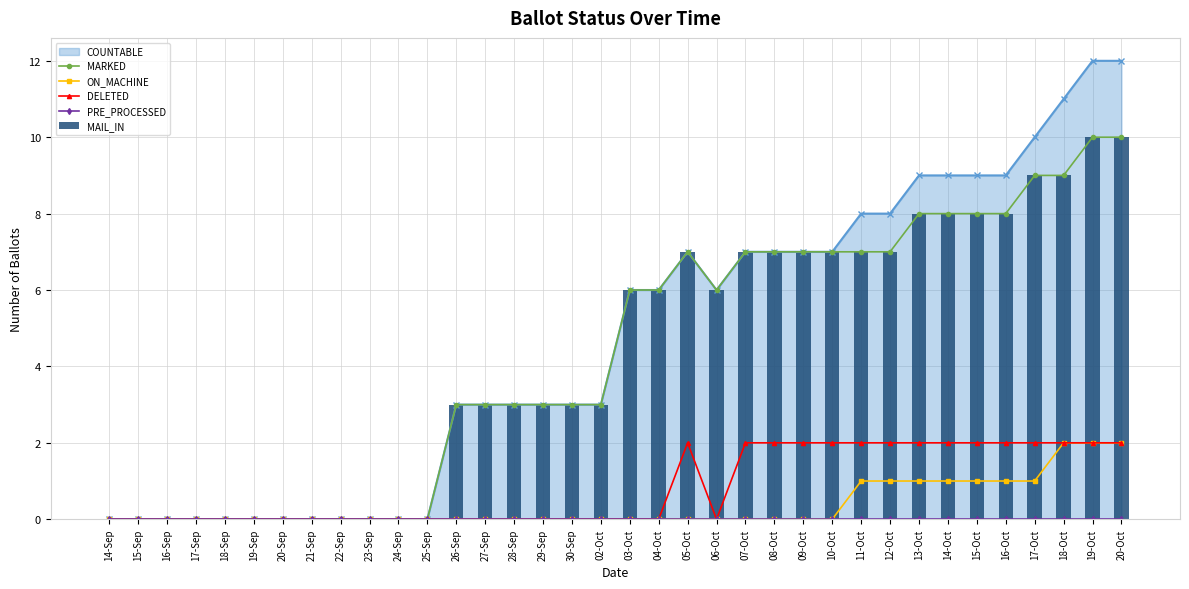

At which category does the chart reach its peak across all series?

19-Oct